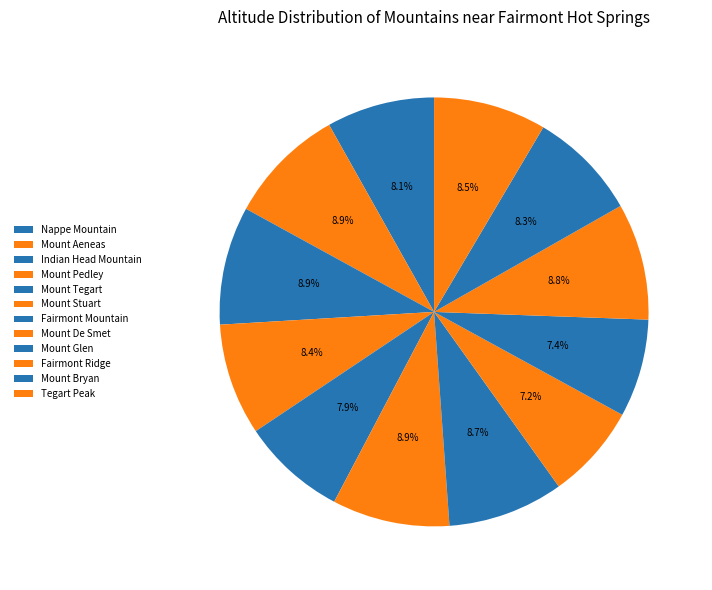

How many segments does this pie chart have?

12